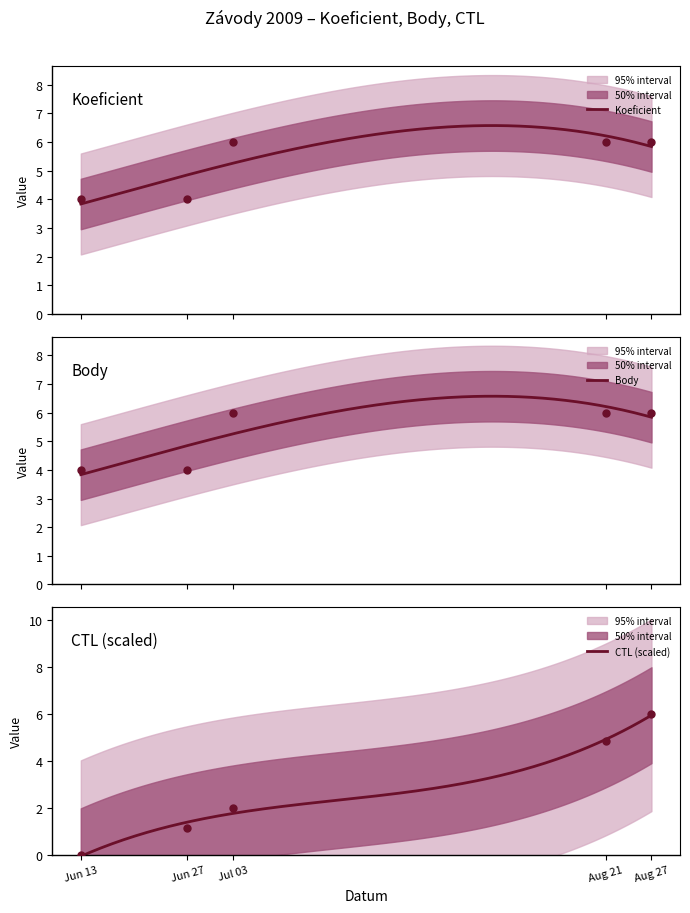

List the series in order of their peak value, lowest first.

Koeficient, Body, CTL